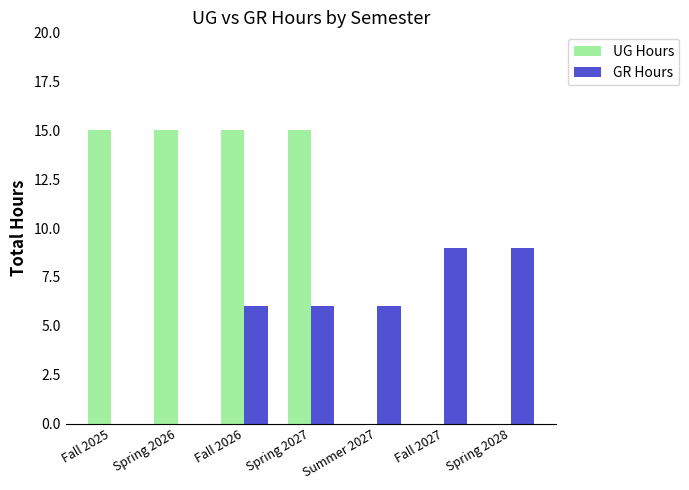

Which series has the largest total across all categories?

UG Hours